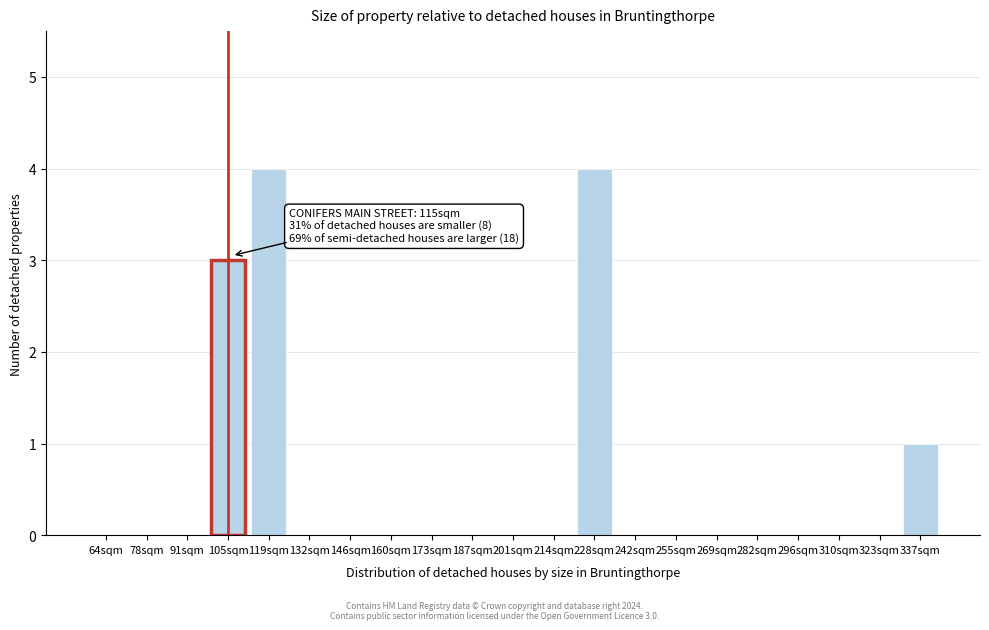

Reading left to right, what are all the values shown in this chart?

64sqm=0	78sqm=0	91sqm=0	105sqm=3	119sqm=4	132sqm=0	146sqm=0	160sqm=0	173sqm=0	187sqm=0	201sqm=0	214sqm=0	228sqm=4	242sqm=0	255sqm=0	269sqm=0	282sqm=0	296sqm=0	310sqm=0	323sqm=0	337sqm=1